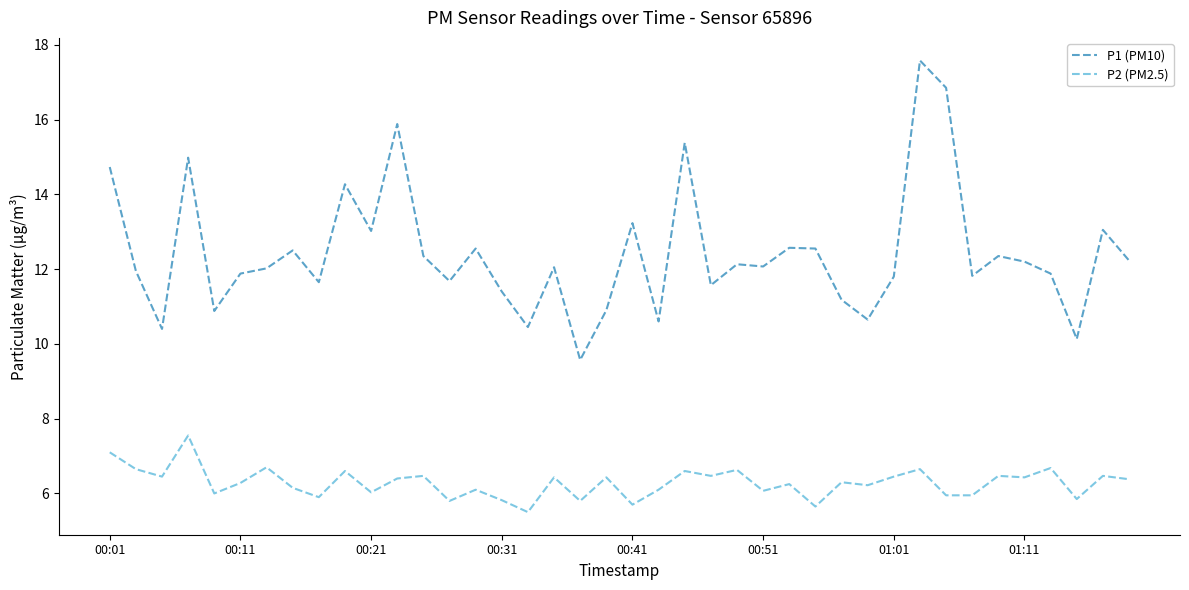

Rank the series by their average value, from lowest to highest.

P2 (PM2.5), P1 (PM10)